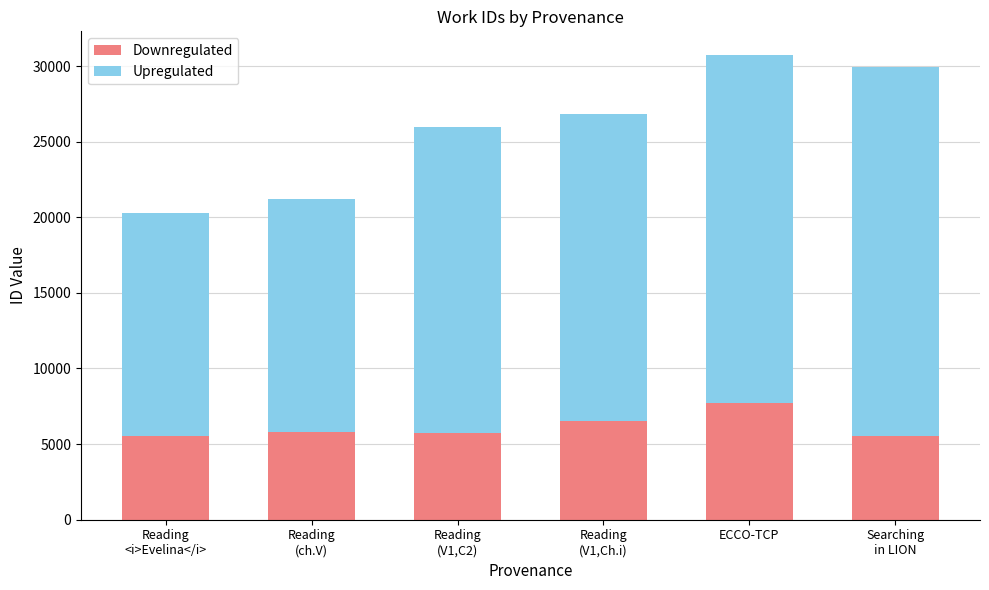

What is the sum of all Downregulated values?

36797